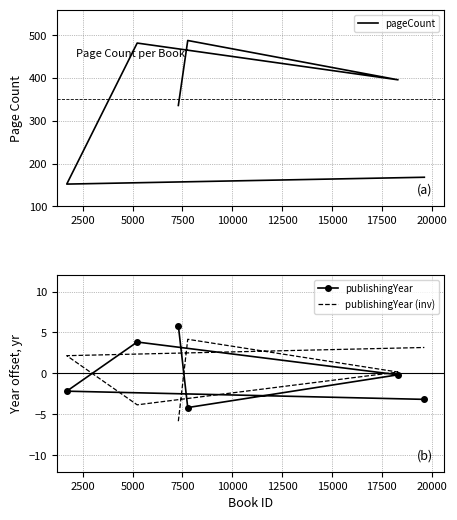

What is the value of the publishingYear point at the 1st from the left?

5.8